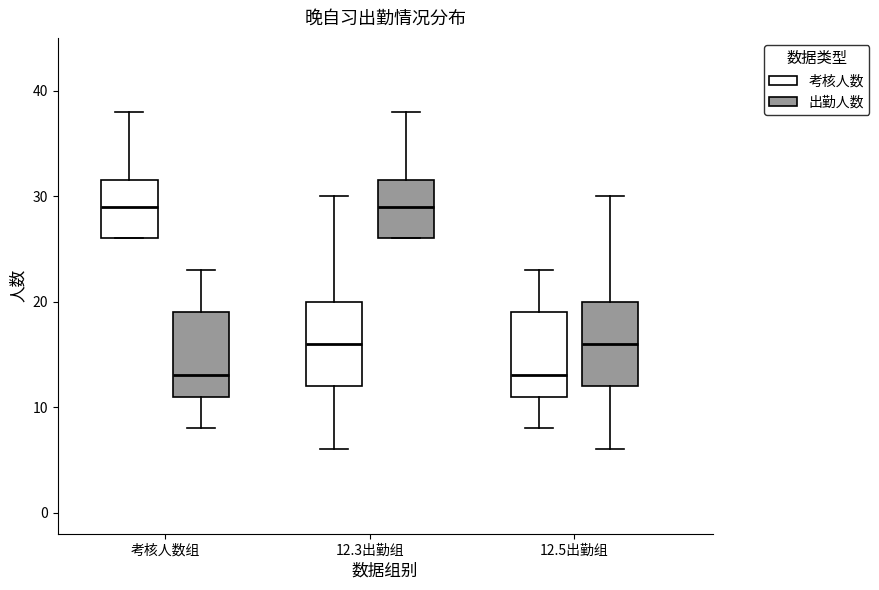

Reading left to right, read every box against the y-axis: the position of its median line, the range the box covers, and the ends of its whiskers. The values are not printed on the chart, so give them approximately, as read against the axis.

考核人数组 (考核人数): median 29, box 26 to 32, whiskers 26 to 38
考核人数组 (出勤人数): median 13, box 11 to 19, whiskers 8 to 23
12.3出勤组 (考核人数): median 16, box 12 to 20, whiskers 6 to 30
12.3出勤组 (出勤人数): median 29, box 26 to 32, whiskers 26 to 38
12.5出勤组 (考核人数): median 13, box 11 to 19, whiskers 8 to 23
12.5出勤组 (出勤人数): median 16, box 12 to 20, whiskers 6 to 30